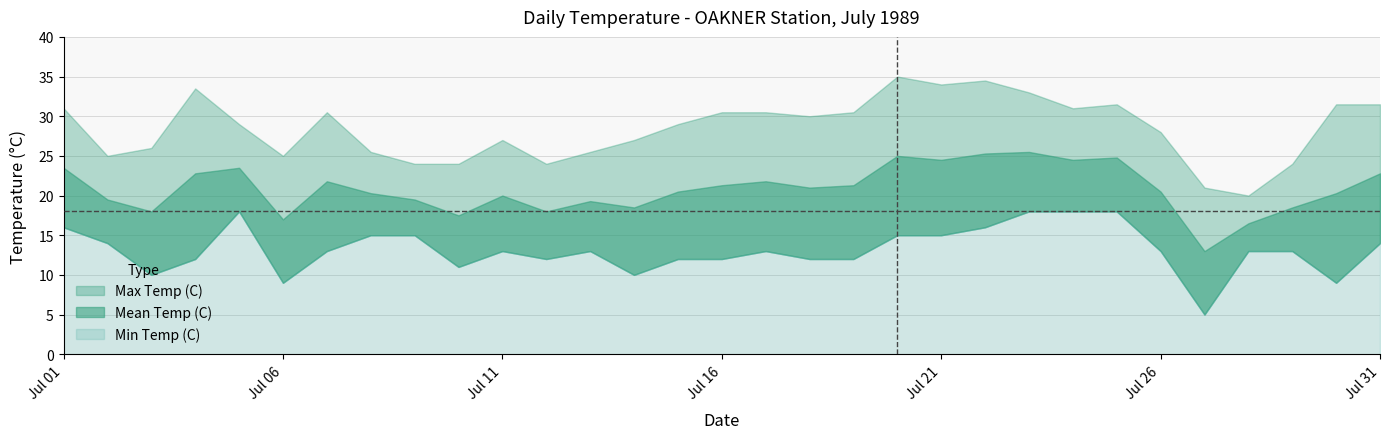

What are all the series names shown in the legend?

Max Temp (C), Mean Temp (C), Min Temp (C)